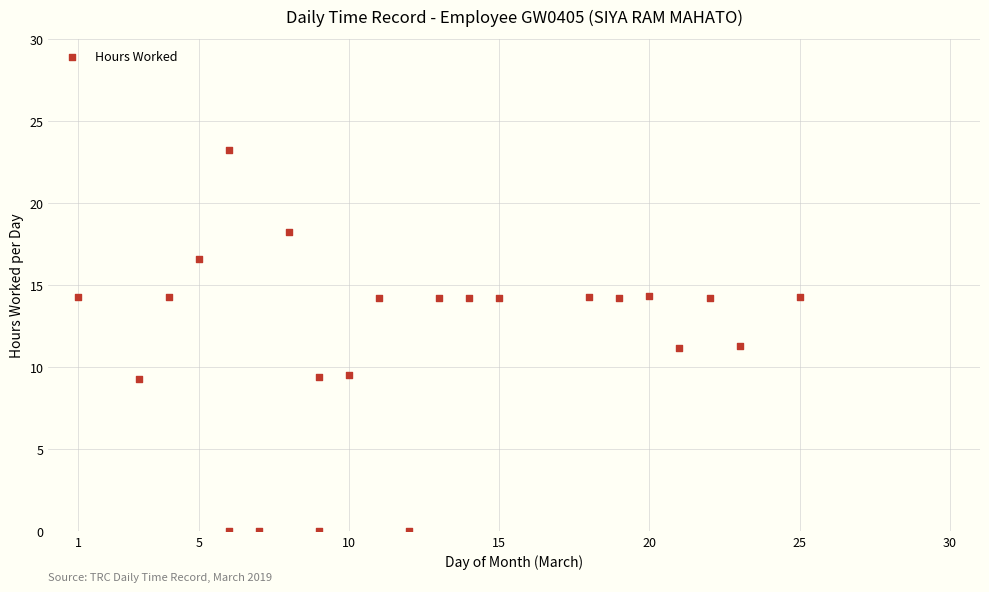

What is the range of X values (max minus min)?

24.0